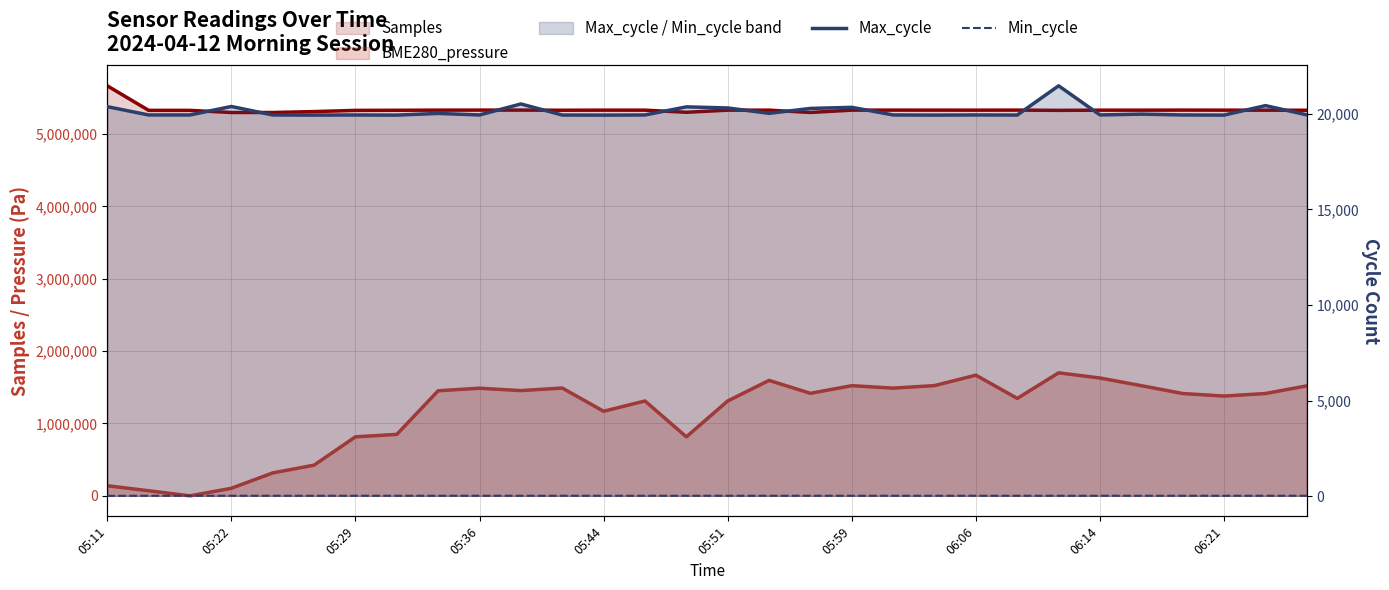

What is the smallest value displayed?

21